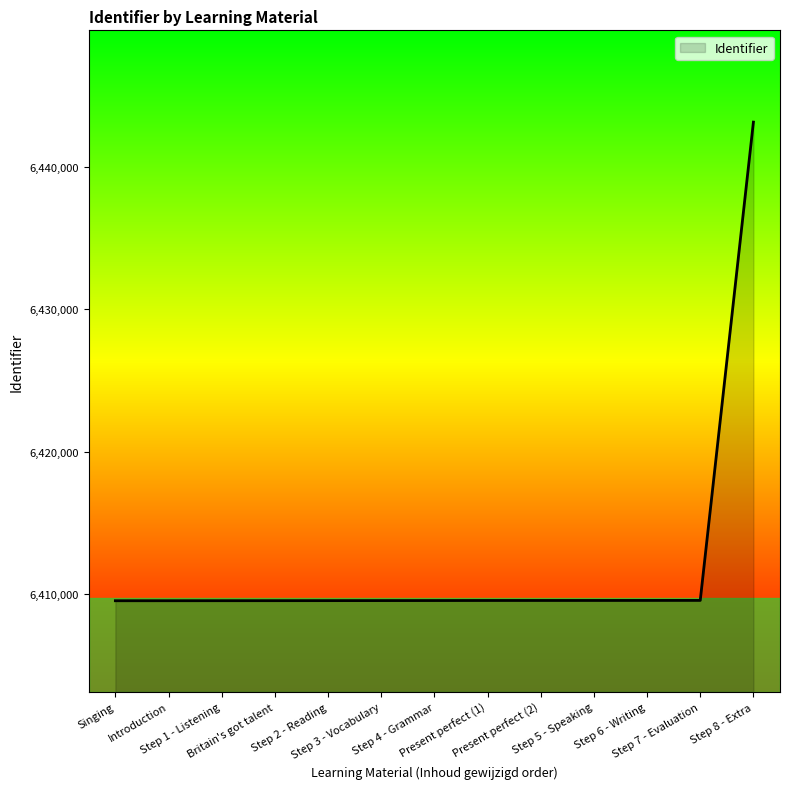

What is the minimum value shown in the chart?

6409548